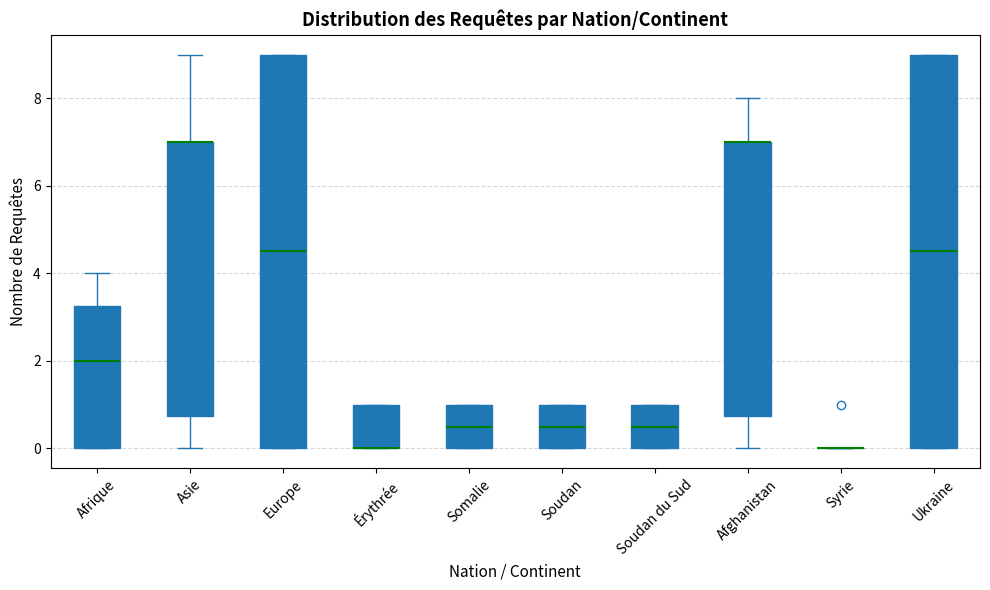

Reading left to right, read every box against the y-axis: the position of its median line, the range the box covers, and the ends of its whiskers. The values are not printed on the chart, so give them approximately, as read against the axis.

Afrique: median 2.0, box 0.0 to 3.2, whiskers 0.0 to 4.0
Asie: median 7.0 (drawn on the box's upper edge), box 0.8 to 7.0, whiskers 0.0 to 9.0
Europe: median 4.6, box 0.0 to 9.0, whiskers 0.0 to 9.0
Érythrée: median 0.0 (drawn on the box's lower edge), box 0.0 to 1.0, whiskers 0.0 to 1.0
Somalie: median 0.6, box 0.0 to 1.0, whiskers 0.0 to 1.0
Soudan: median 0.6, box 0.0 to 1.0, whiskers 0.0 to 1.0
Soudan du Sud: median 0.6, box 0.0 to 1.0, whiskers 0.0 to 1.0
Afghanistan: median 7.0 (drawn on the box's upper edge), box 0.8 to 7.0, whiskers 0.0 to 8.0
Syrie: box collapsed to a line at 0.0, whiskers 0.0 to 0.0
Ukraine: median 4.6, box 0.0 to 9.0, whiskers 0.0 to 9.0